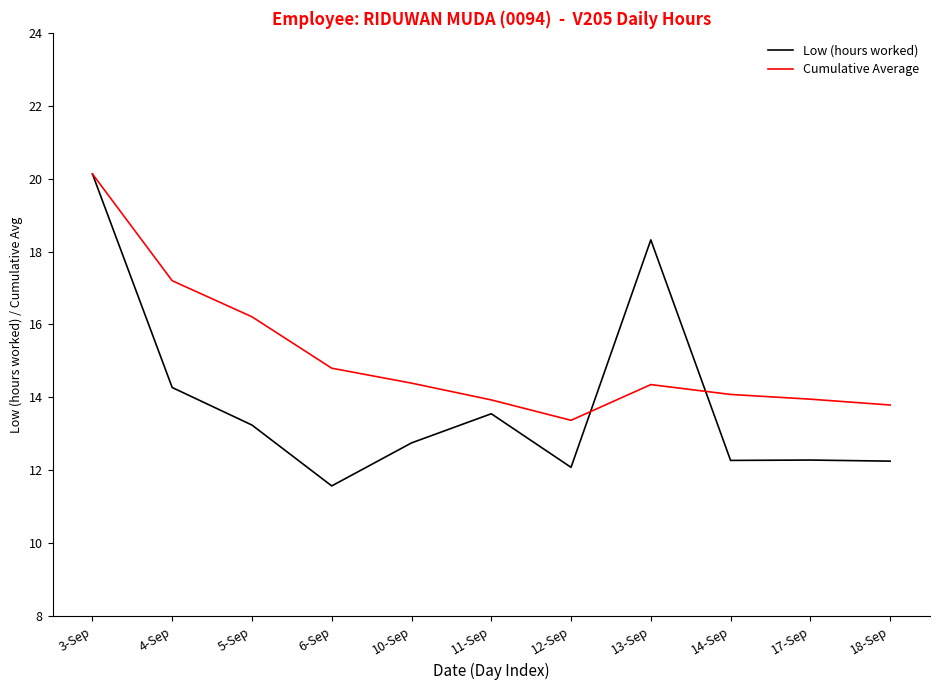

True or false: Cumulative Average and Low (hours worked) cross at least once.

True